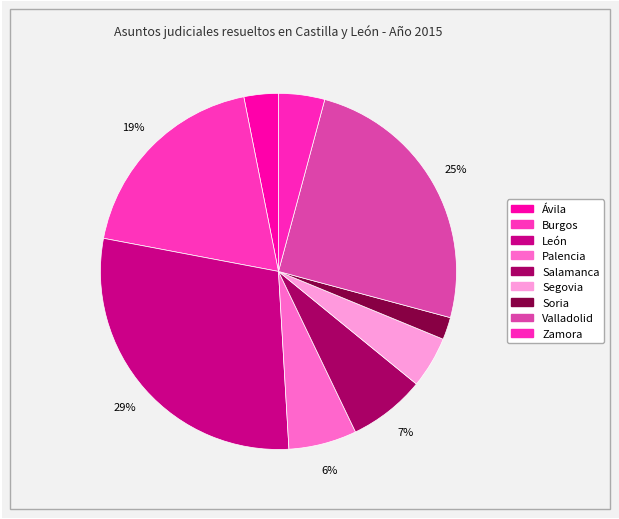

Count the number of slices in the pie.

9